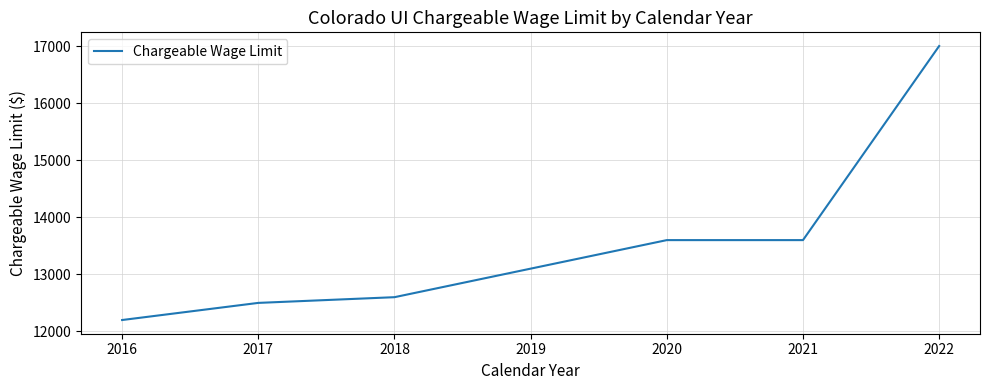

Read the value at 2019, to the nearest 50.

13100